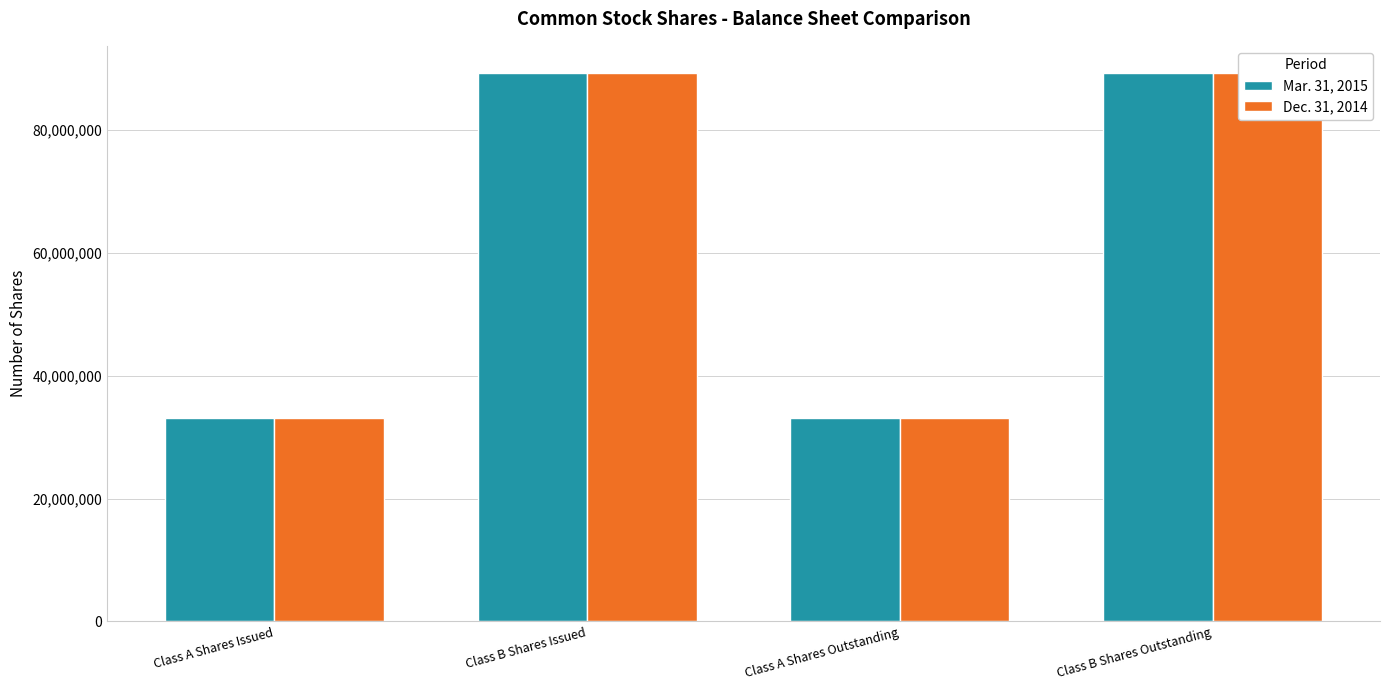

Reading left to right, transcribe all the data shown in this chart.

Mar. 31, 2015: 33073747	89200063	33073747	89200063
Dec. 31, 2014: 33060540	89227416	33060540	89227416